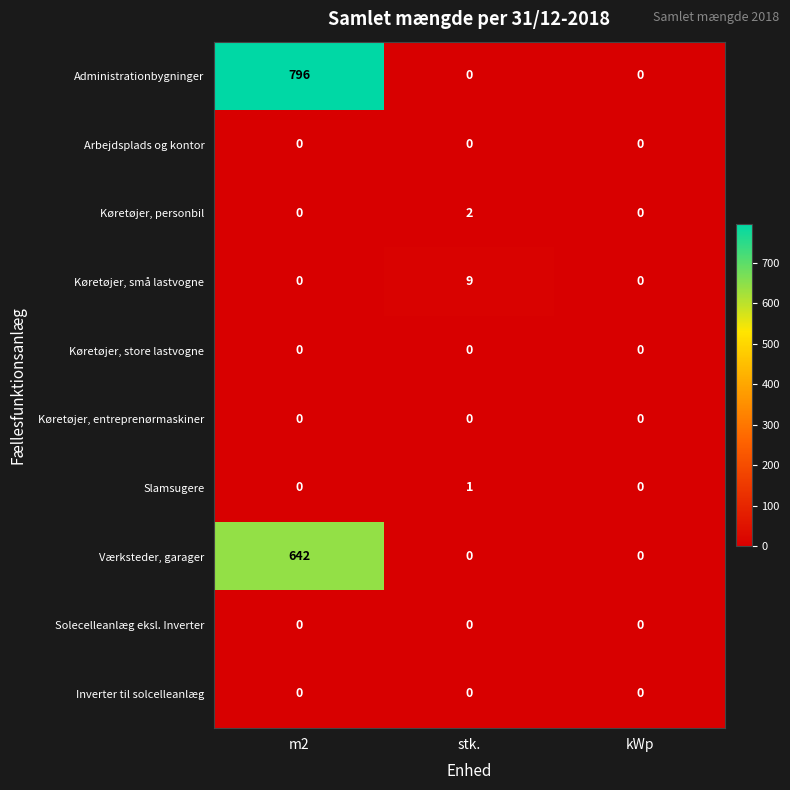

Count the Køretøjer, små lastvogne values in the range 0 to 9.

3